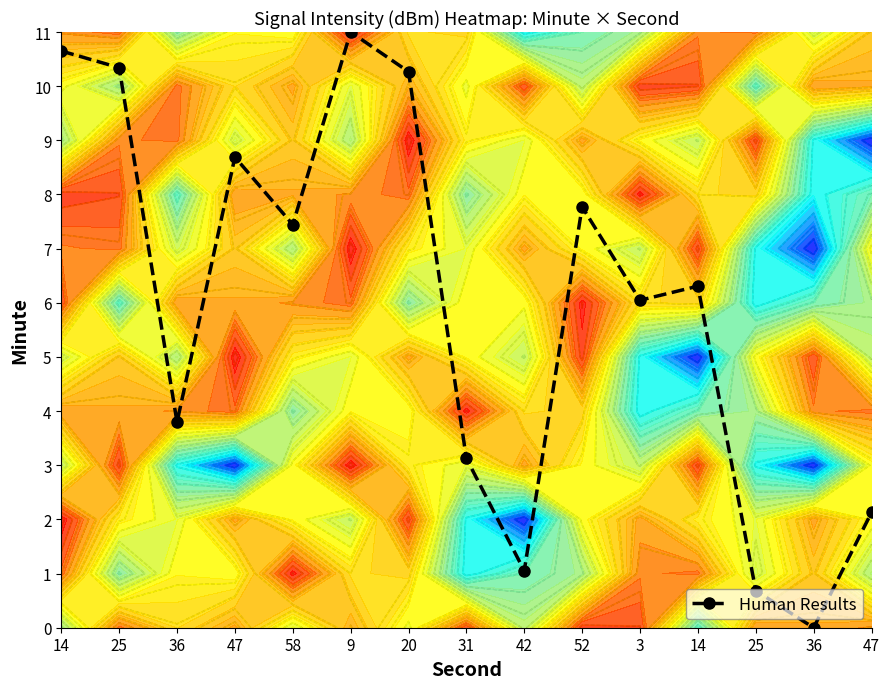

At which label does the data first exceed 6?

14